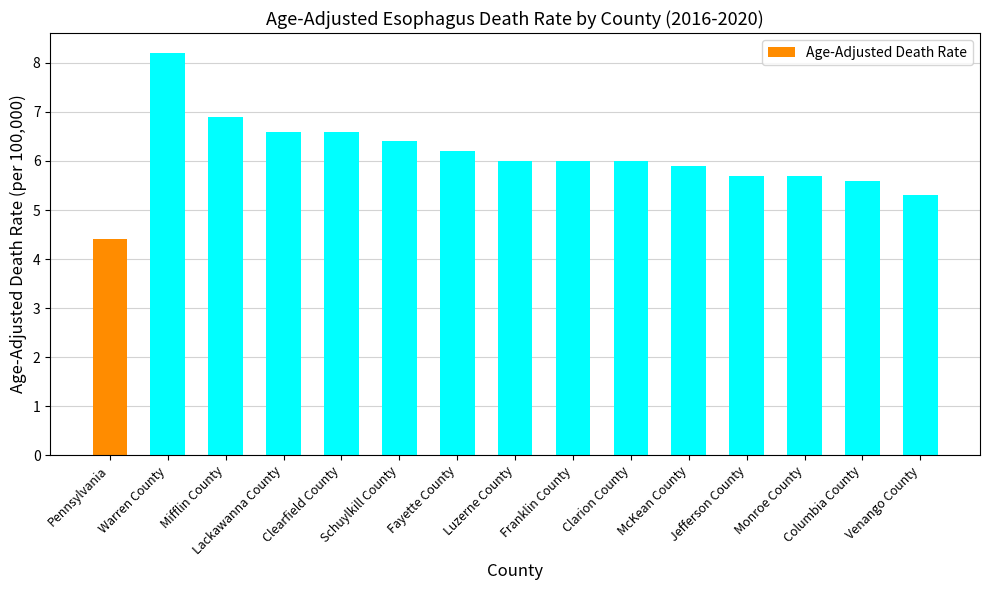

What is the label of the 9th bar from the right?

Fayette County